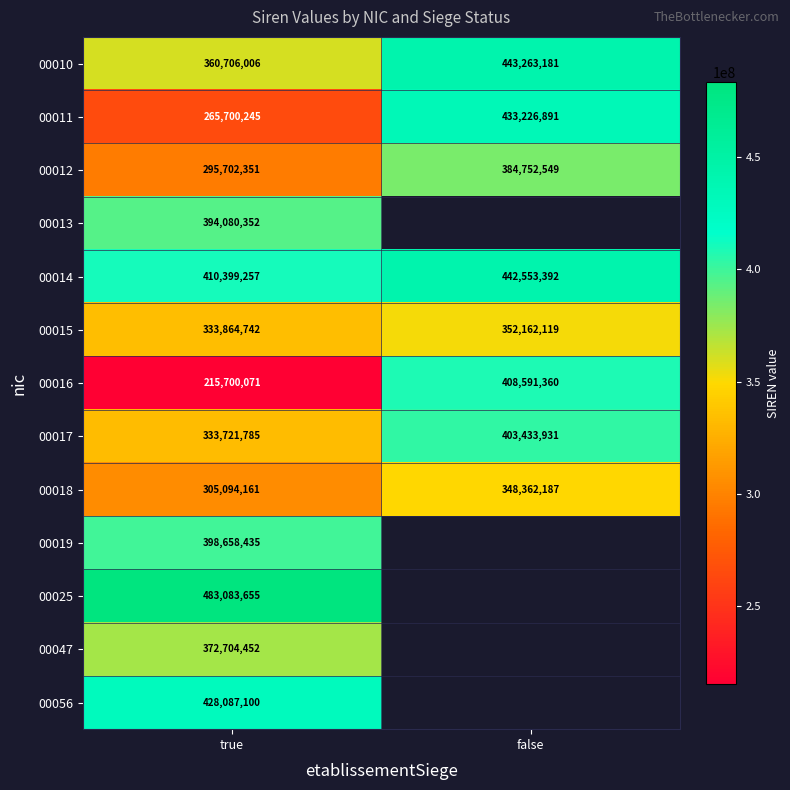

Rank the series at true from lowest to highest value.

00016, 00011, 00012, 00018, 00017, 00015, 00010, 00047, 00013, 00019, 00014, 00056, 00025